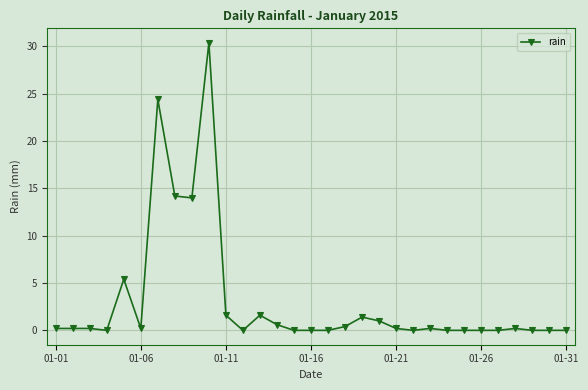

True or false: the data has more than 0 interior local peaks.

True